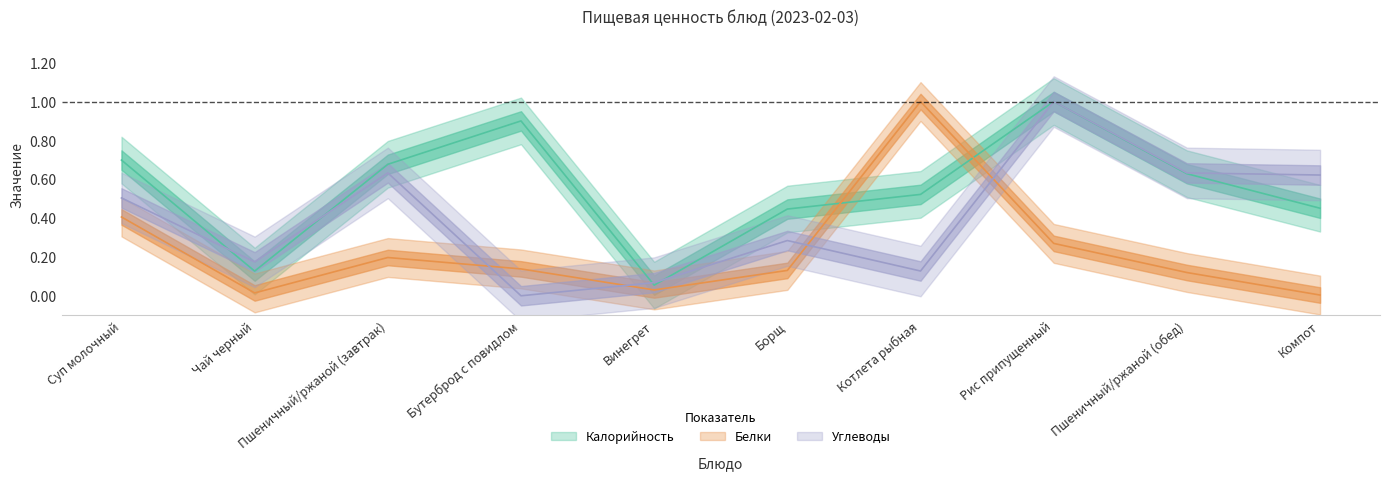

Reading left to right, extract all data points from this chart.

Калорийность: 0.7	0.1	0.7	0.9	0.1	0.4	0.5	1.0	0.6	0.5
Белки: 0.4	0.0	0.2	0.1	0.0	0.1	1.0	0.3	0.1	0.0
Углеводы: 0.5	0.2	0.6	0.0	0.1	0.3	0.1	1.0	0.6	0.6